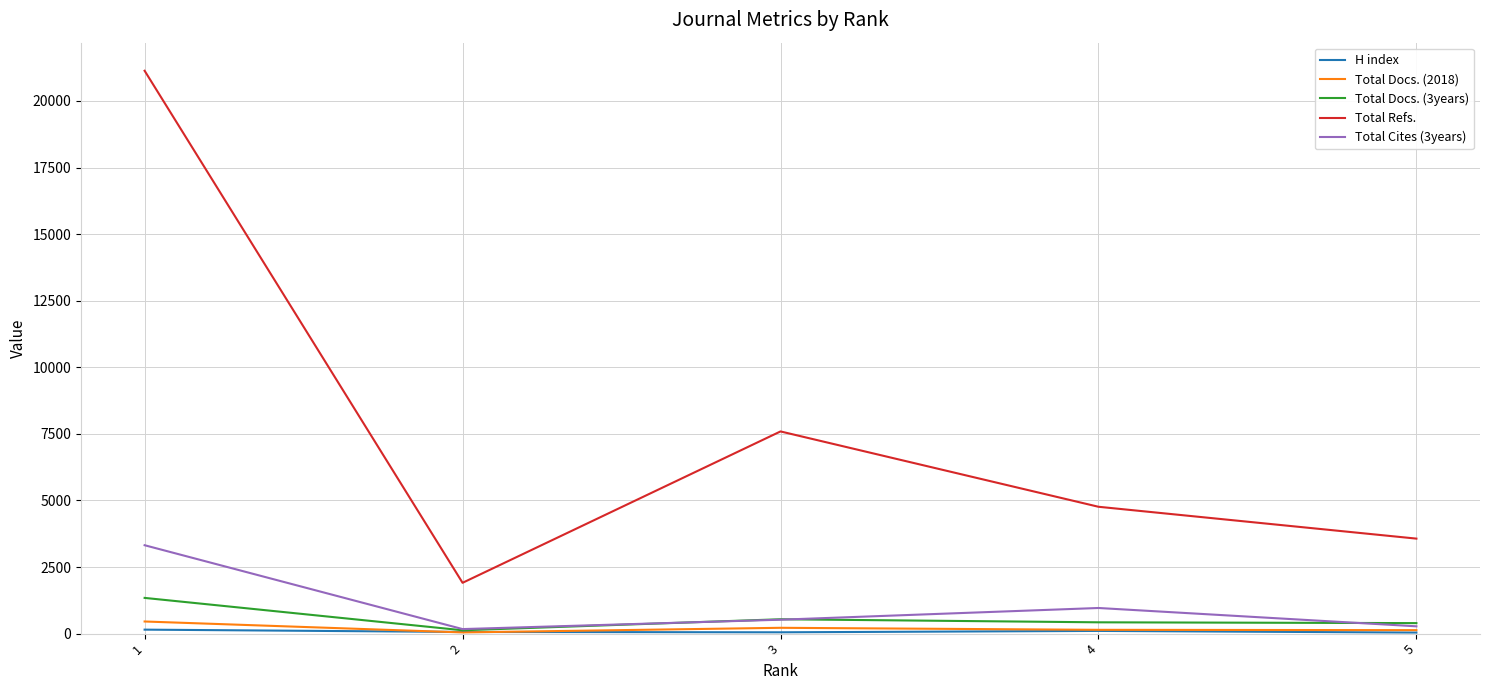

Between 2 and 3, which series saw the biggest shift?

Total Refs.